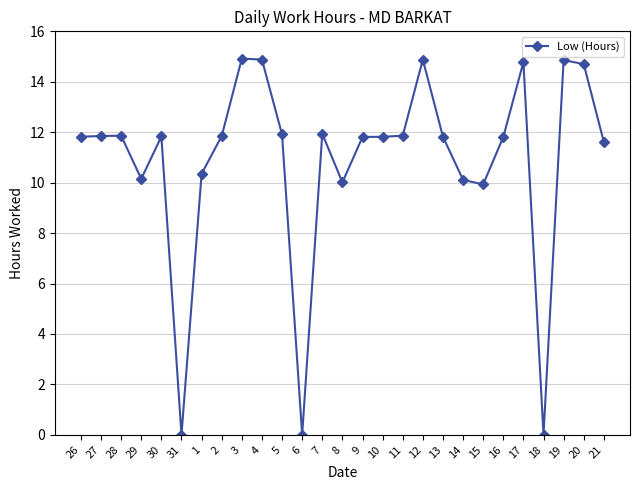

What is the greatest value displayed?

14.9